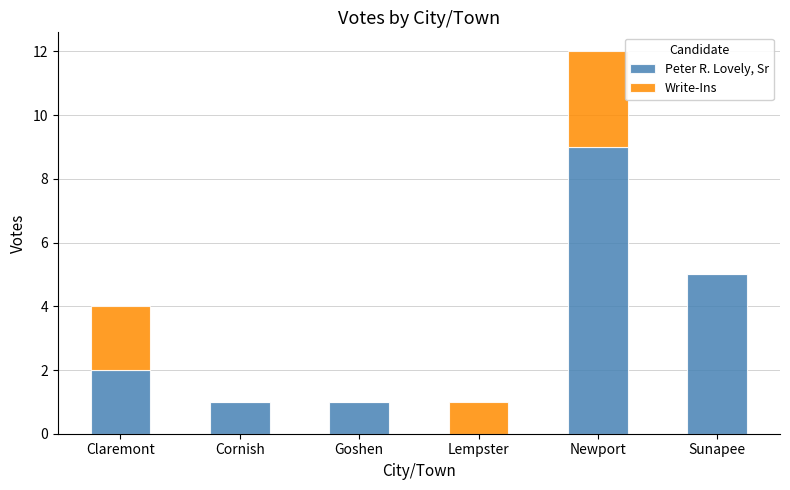

What are all the series names shown in the legend?

Peter R. Lovely, Sr, Write-Ins